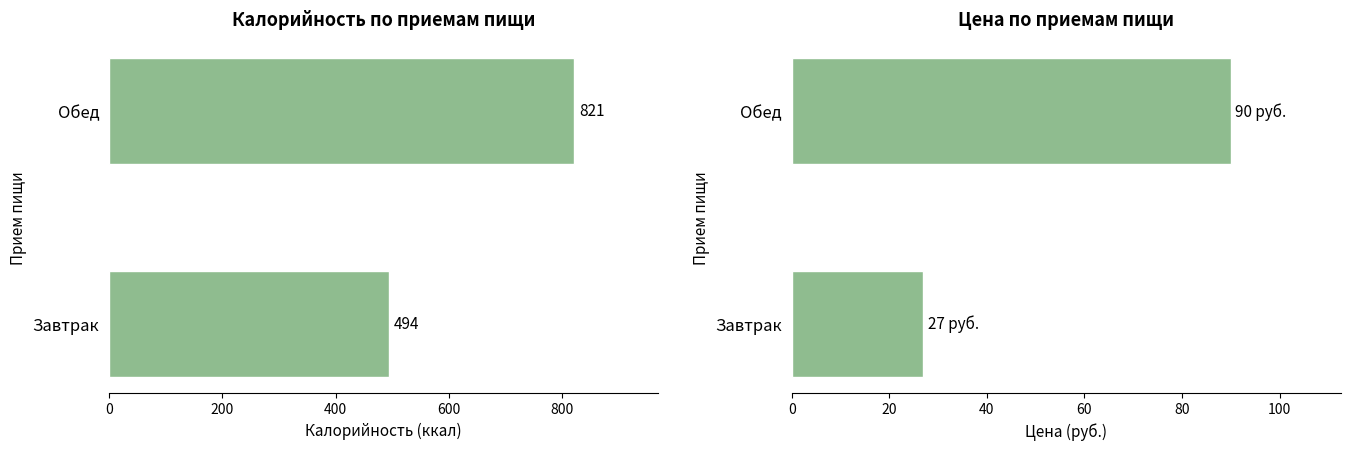

At Завтрак, list the series in order from smallest to largest.

Цена, Калорийность